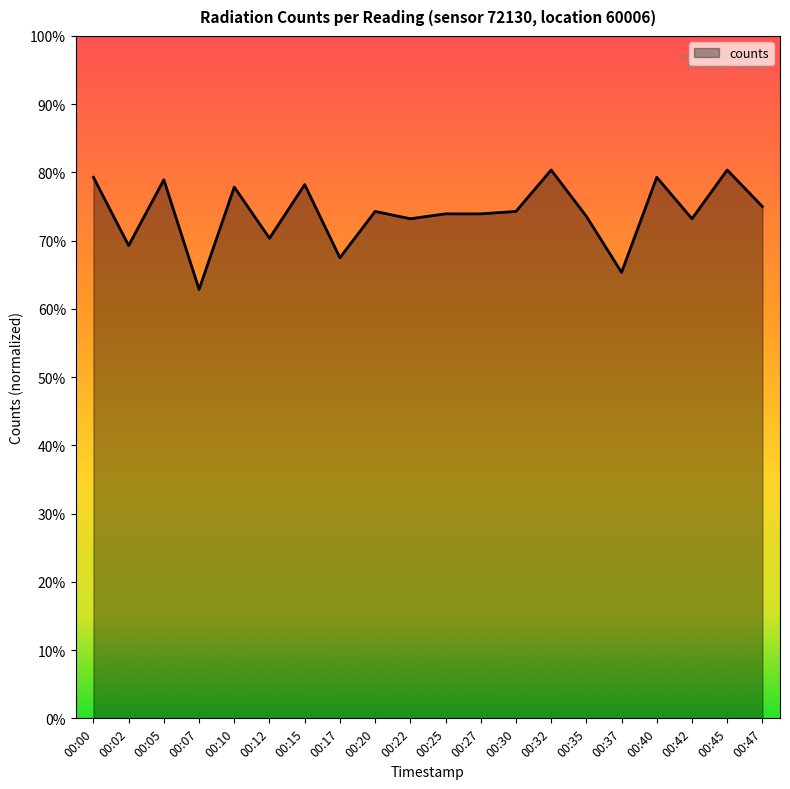

Is it true that the value at 00:25 is 207?

True